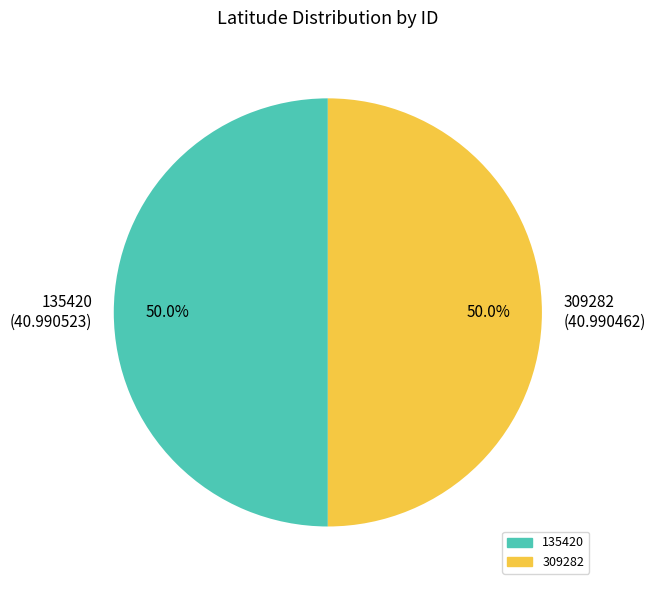

The 309282 slice represents 45% of the pie. True or false?

False